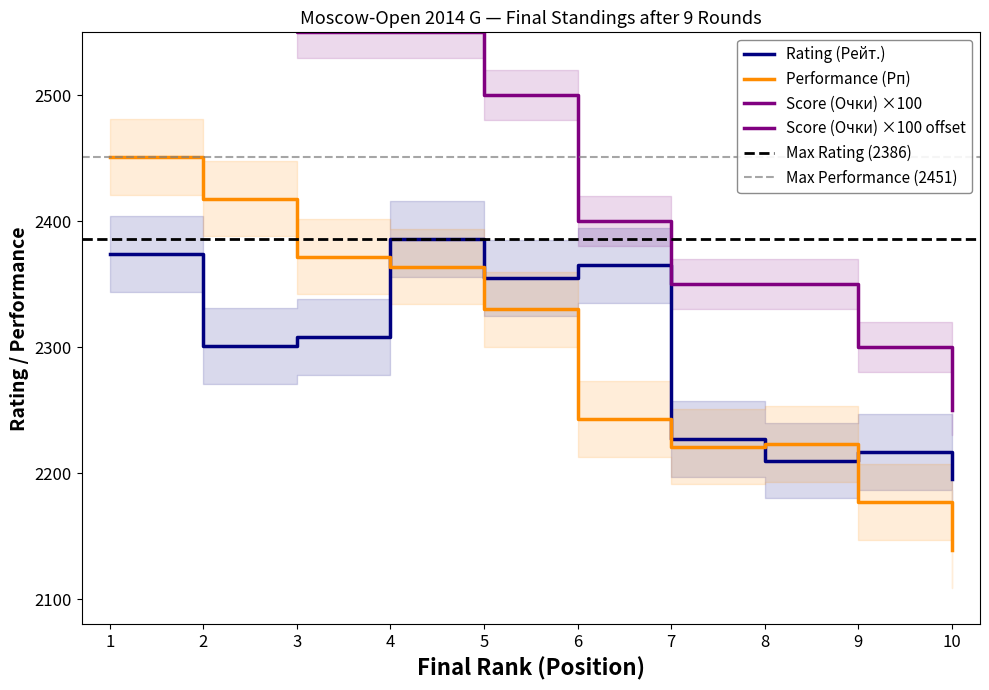

True or false: Rating (Рейт.) has more than 0 points higher than both neighbors.

True